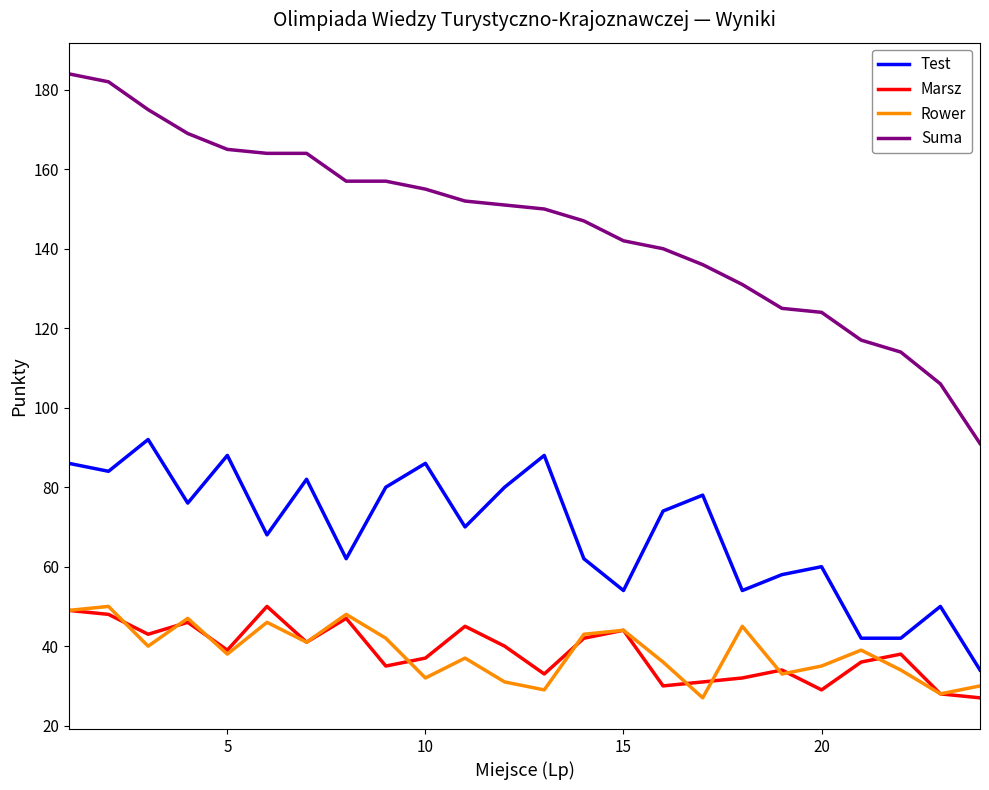

Which series has the largest range (max minus min)?

Suma